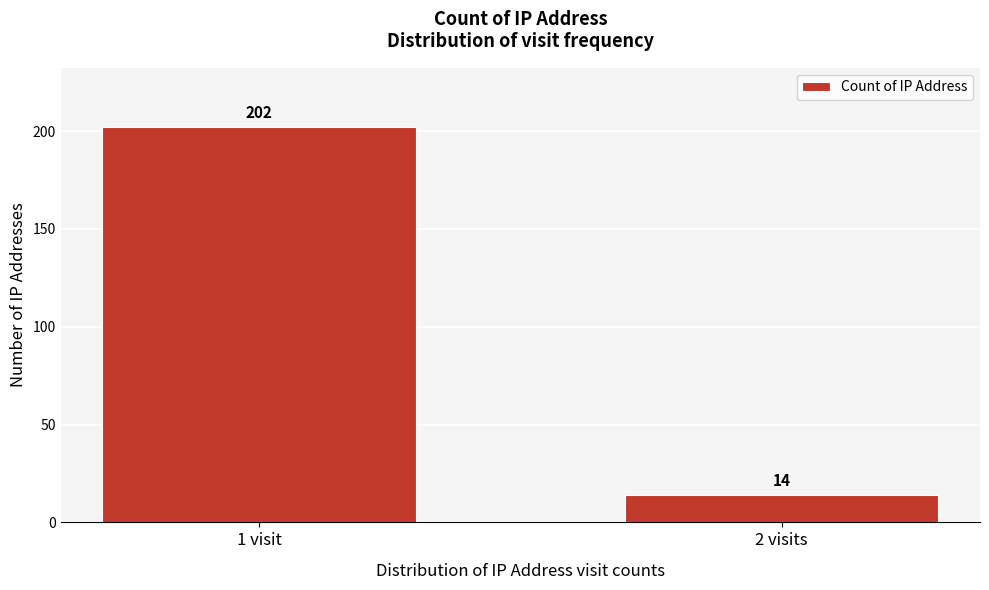

Reading left to right, list all the values displayed in this chart.

1 visit=202	2 visits=14